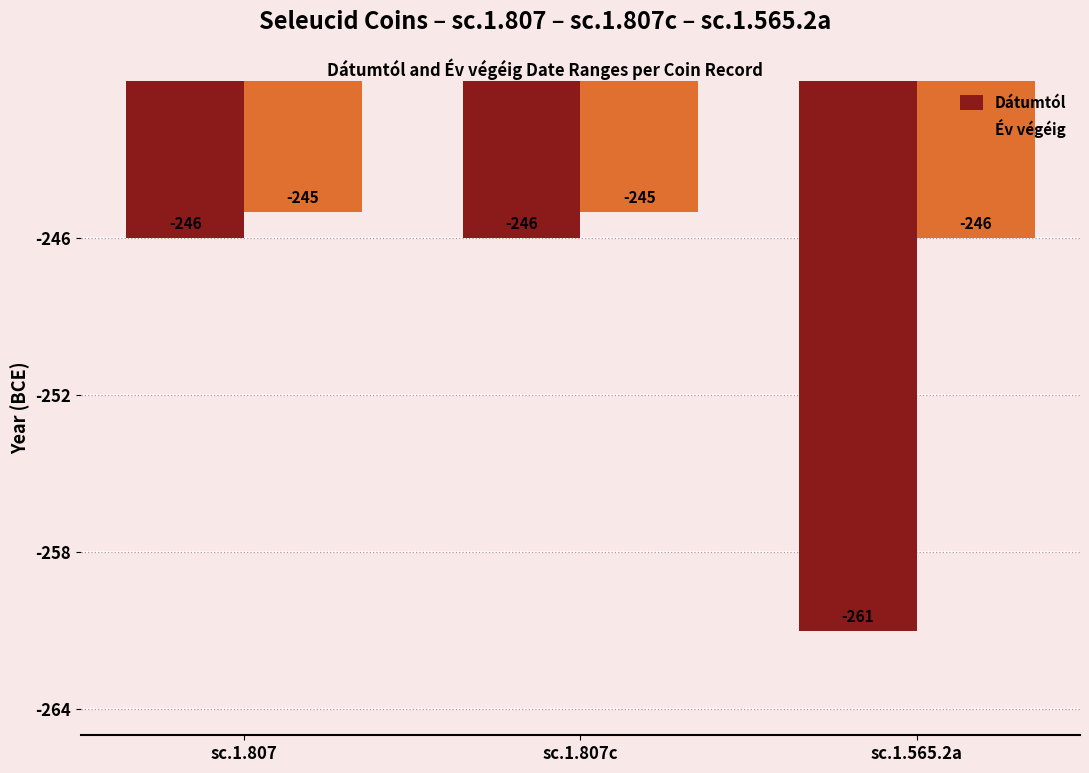

How many data points does each series have?

3